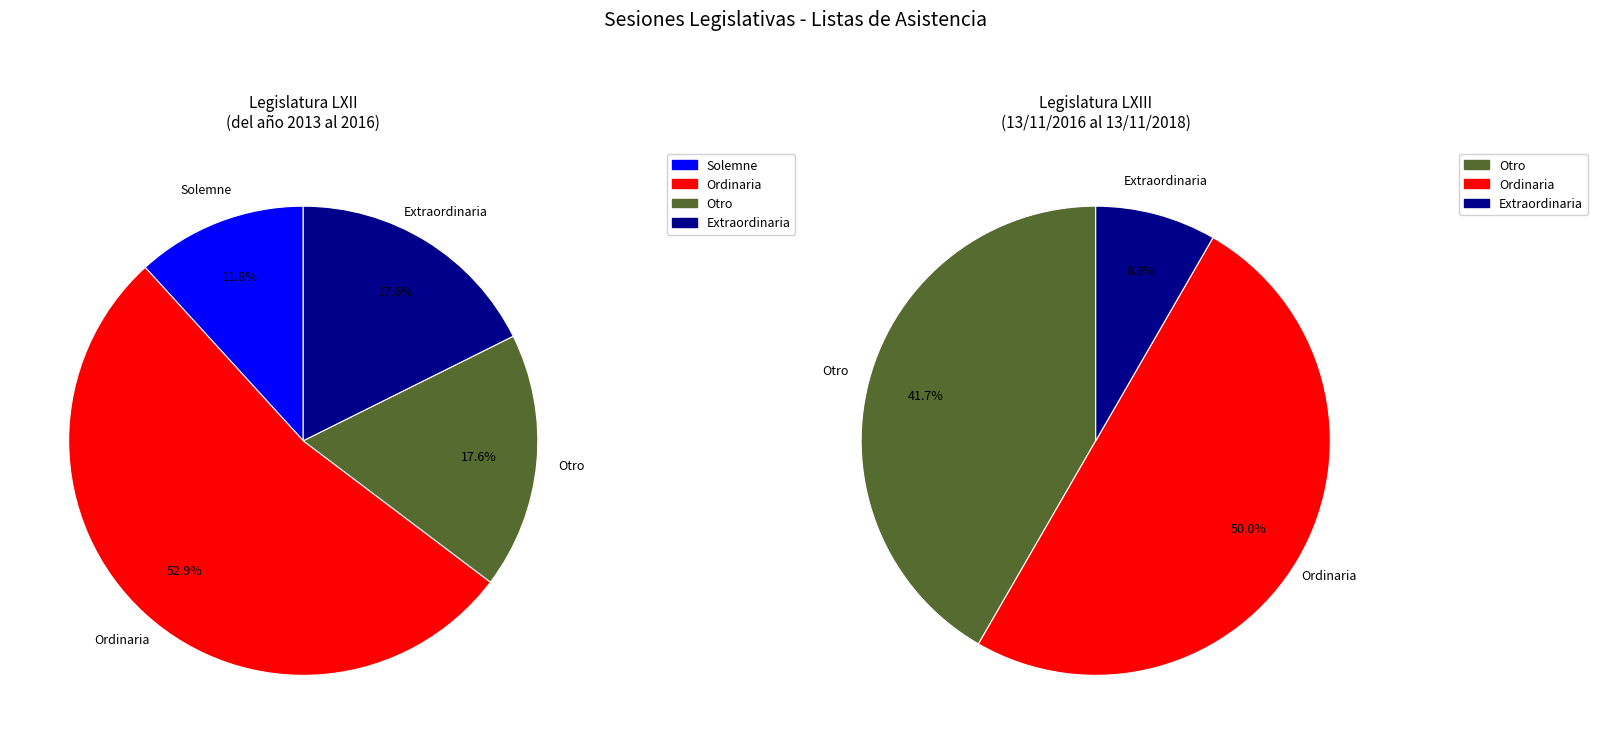

Is it true that Ordinaria-52 is 1% of the pie?

False